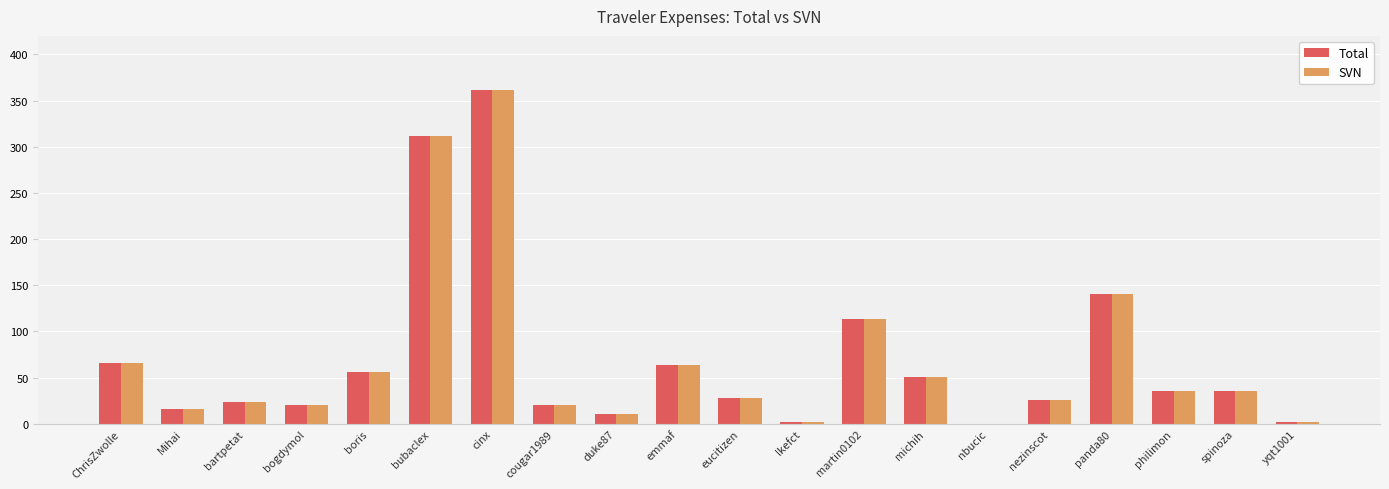

Is the value of SVN at cougar1989 greater than the value of Total at lkefct?

Yes